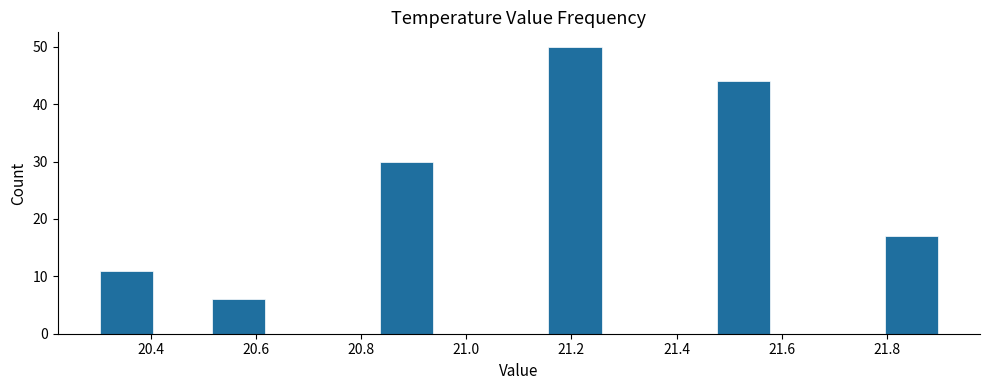

Which range on the x-axis has the tallest bar?

21.16 to 21.26